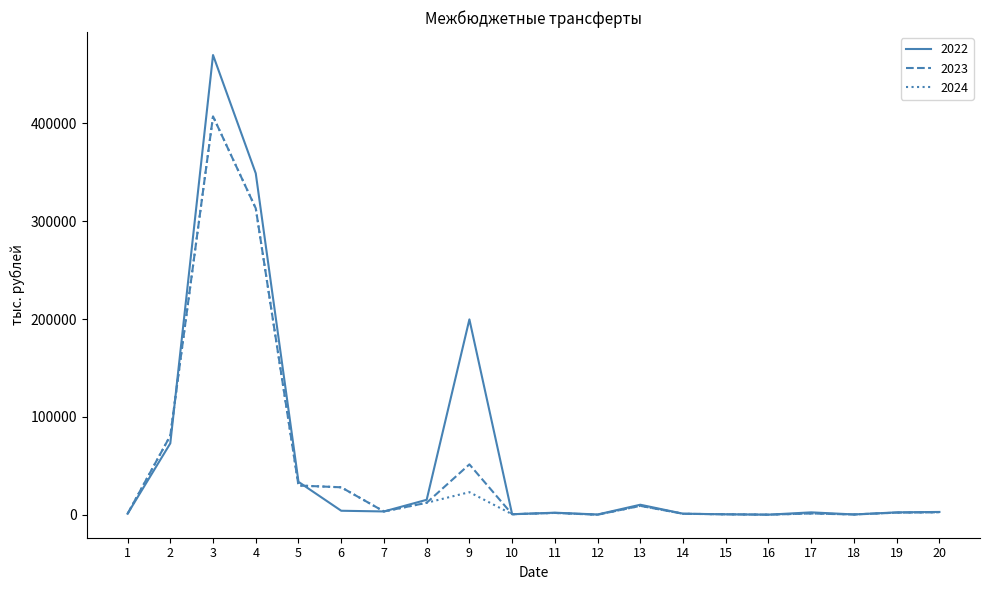

Which series has the widest spread of values?

2022